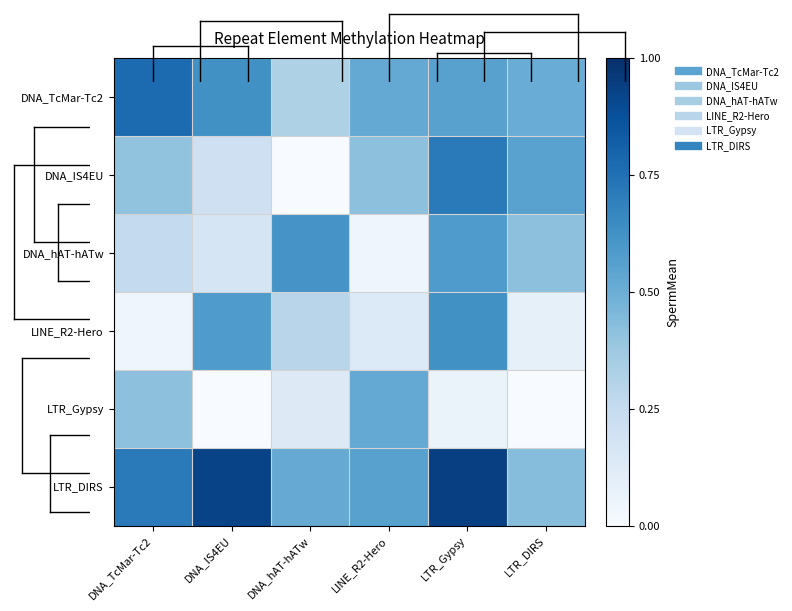

Rank the series at LINE_R2-Hero from lowest to highest value.

DNA_hAT-hATw, LINE_R2-Hero, DNA_IS4EU, DNA_TcMar-Tc2, LTR_Gypsy, LTR_DIRS